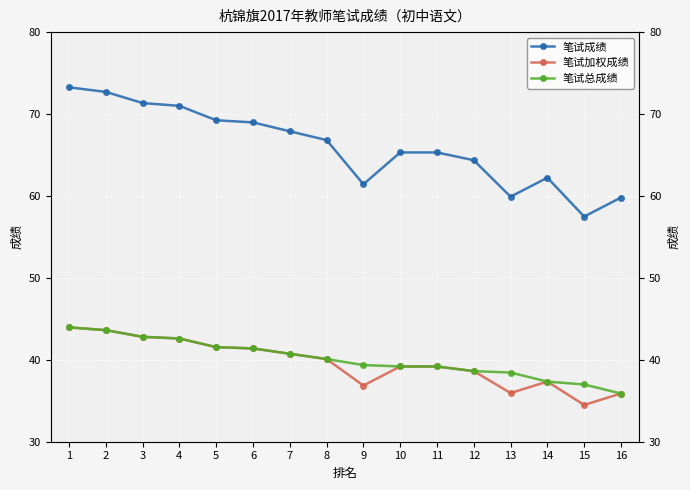

What is the difference between the 笔试加权成绩 values at 3 and 2?

0.8